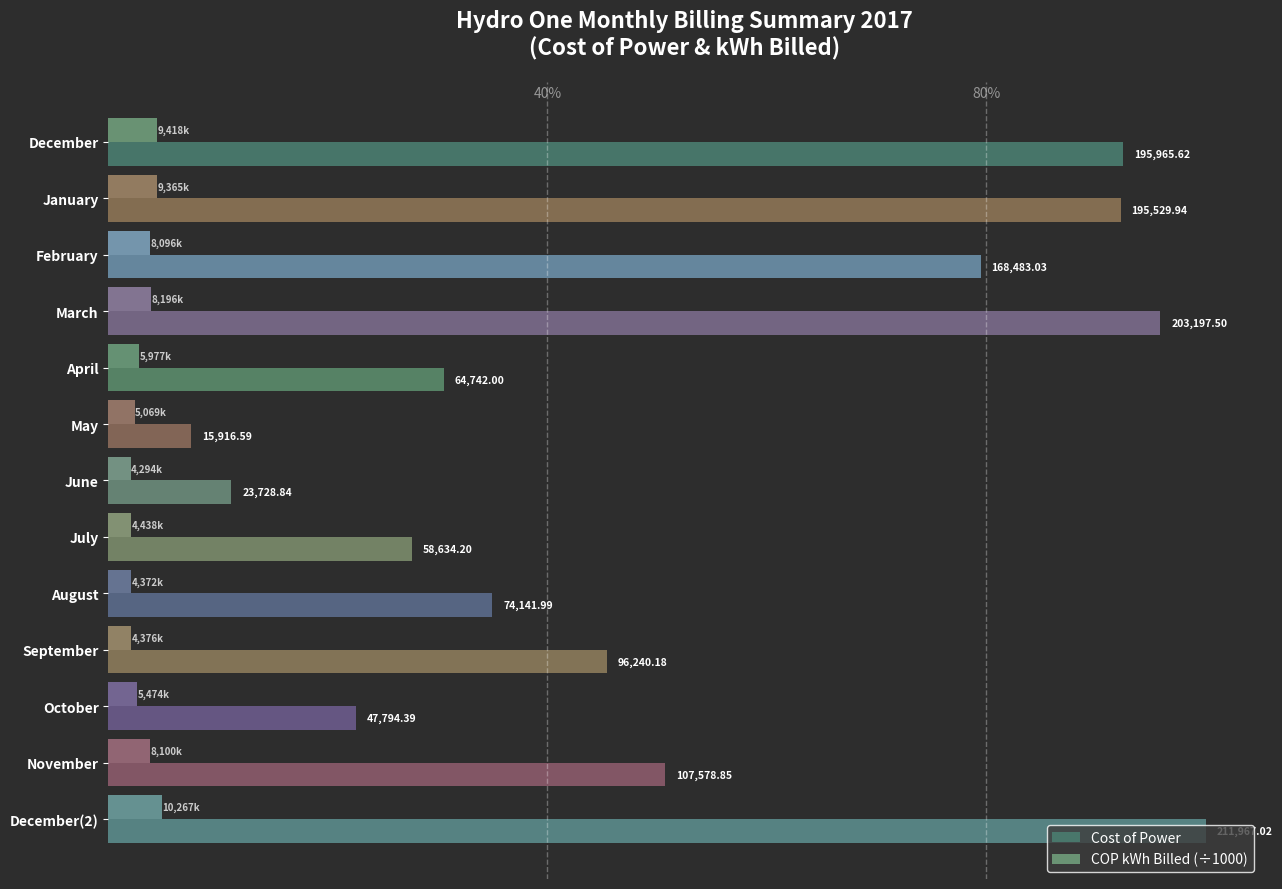

Is the value of Cost of Power at September greater than the value of COP kWh Billed (÷1000) at December?

Yes